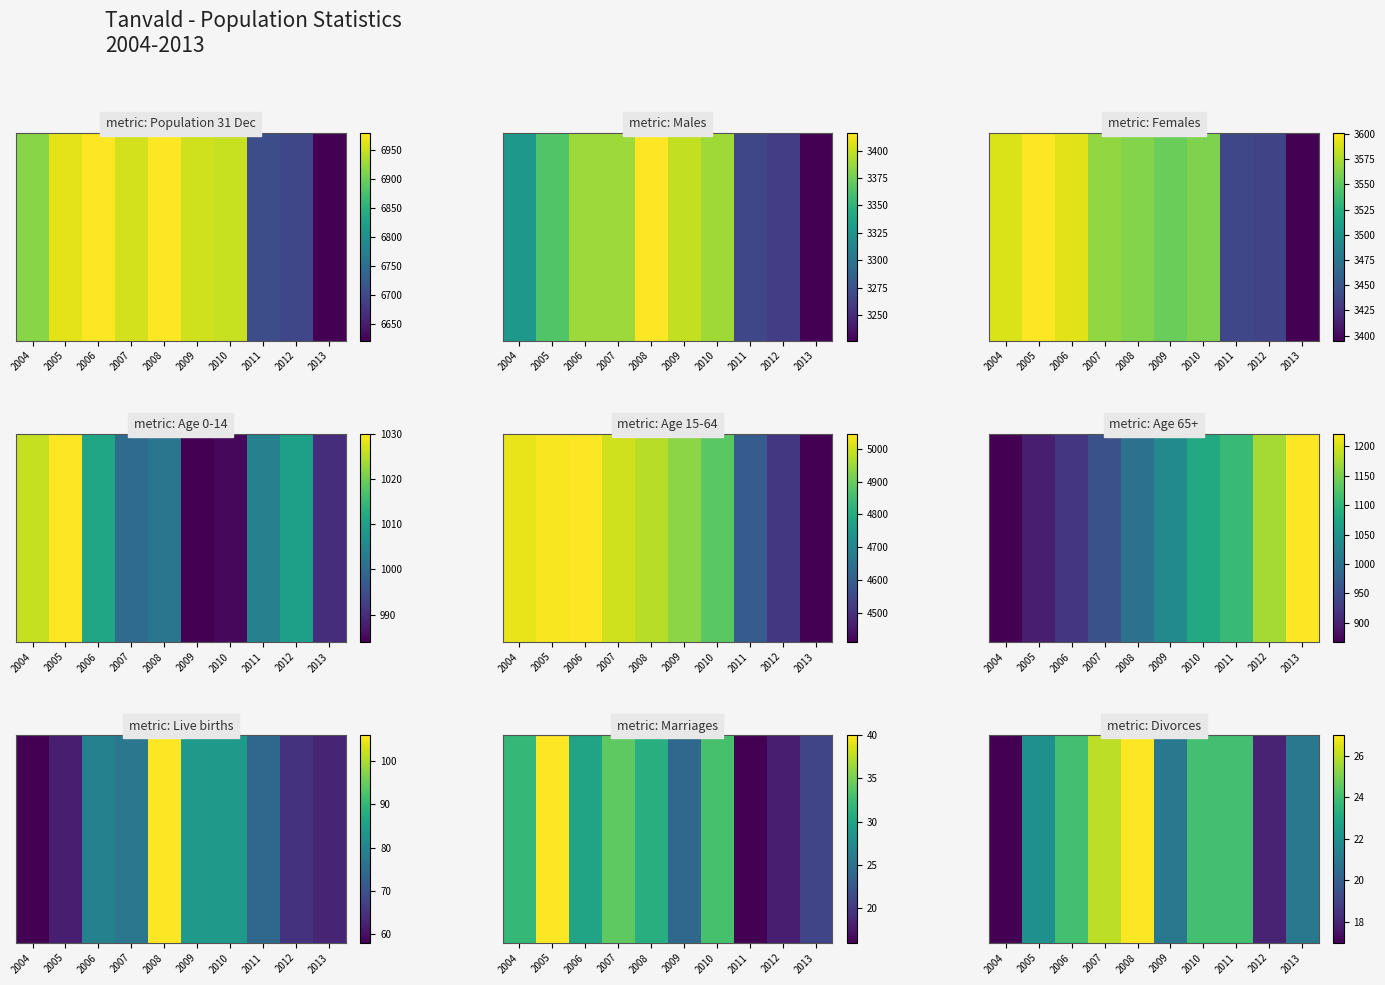

At which label is the value closest to 22?

2005